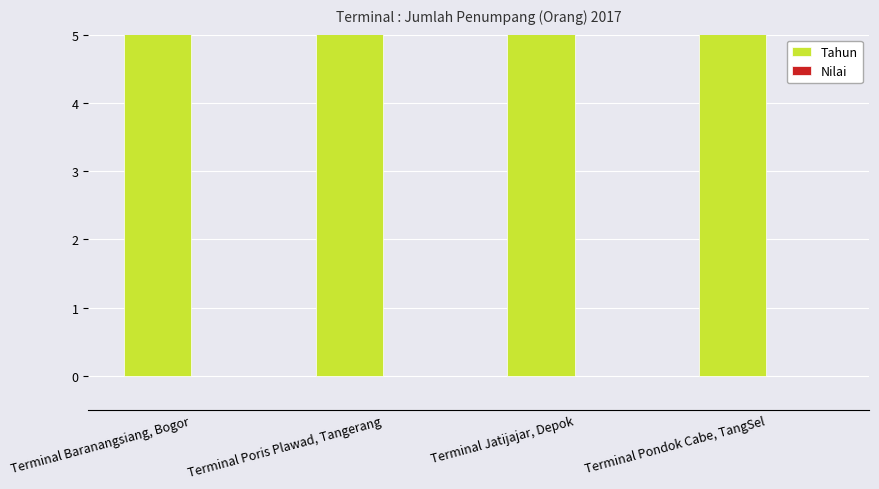

How many categories are shown in the chart?

4